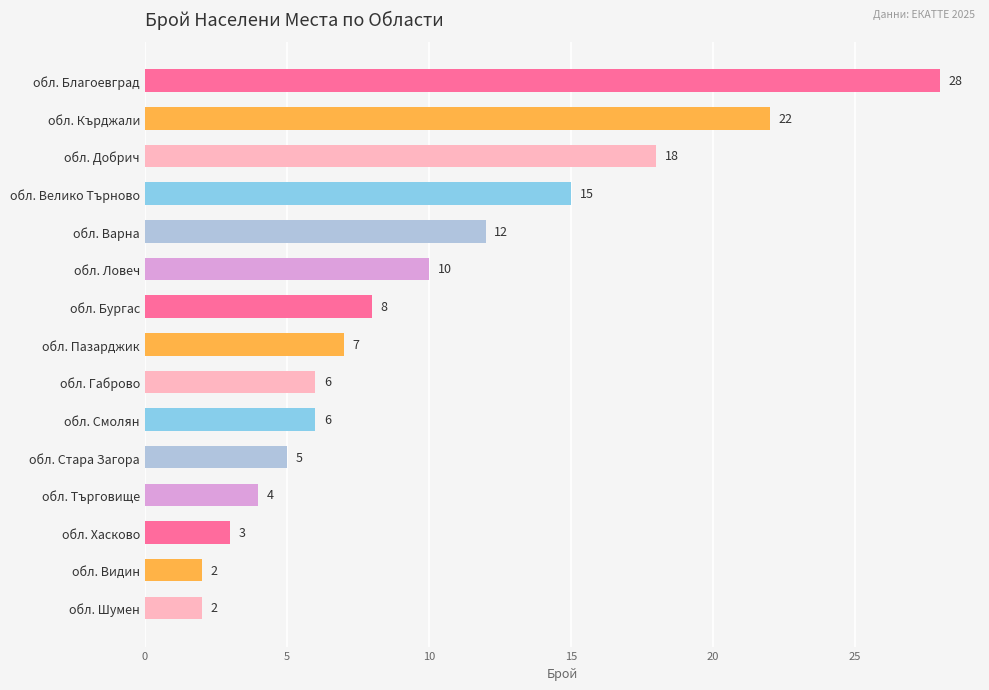

What position from the top is обл. Видин?

14